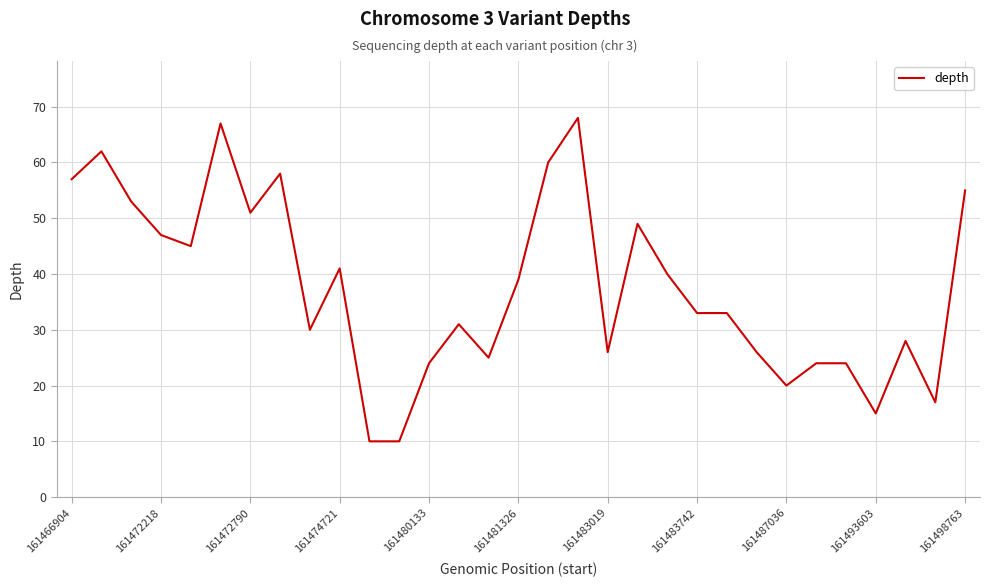

What is the difference between the maximum and minimum values?

58